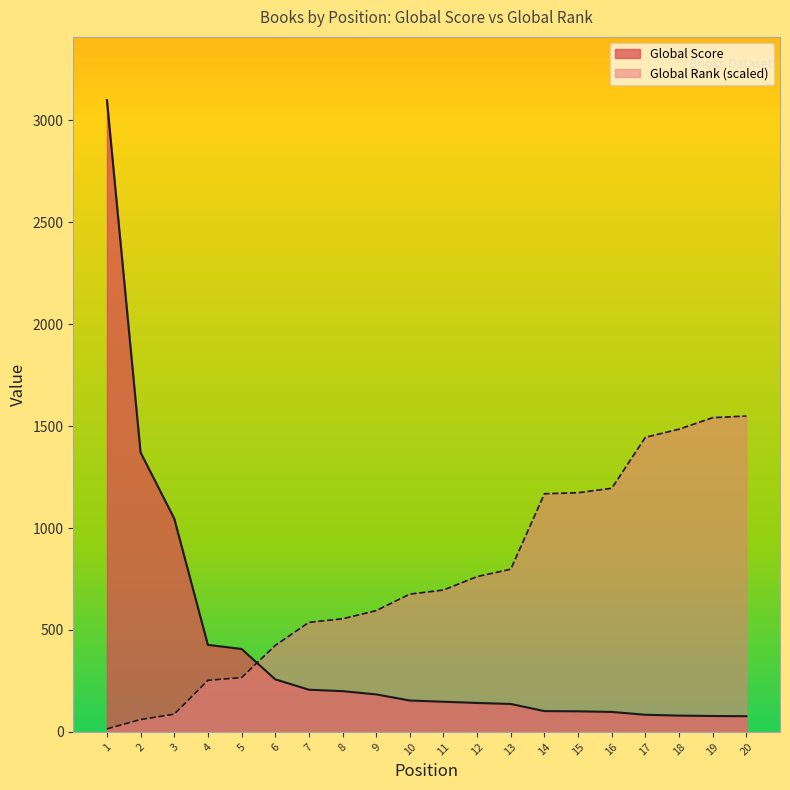

Where does the Global Rank series first go above 696?

11